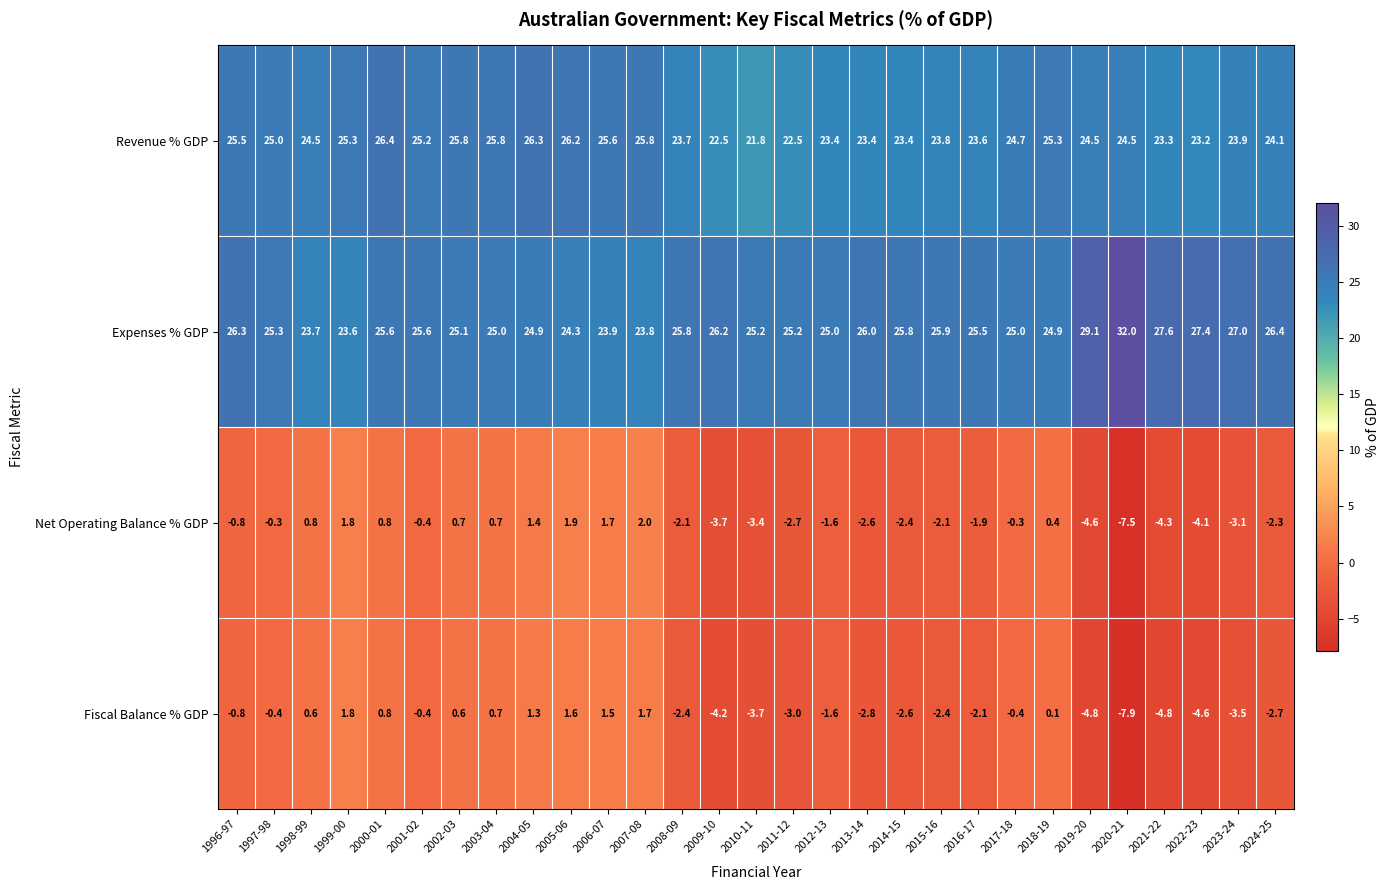

What is the difference between the highest and lowest values at 2010-11?

28.9